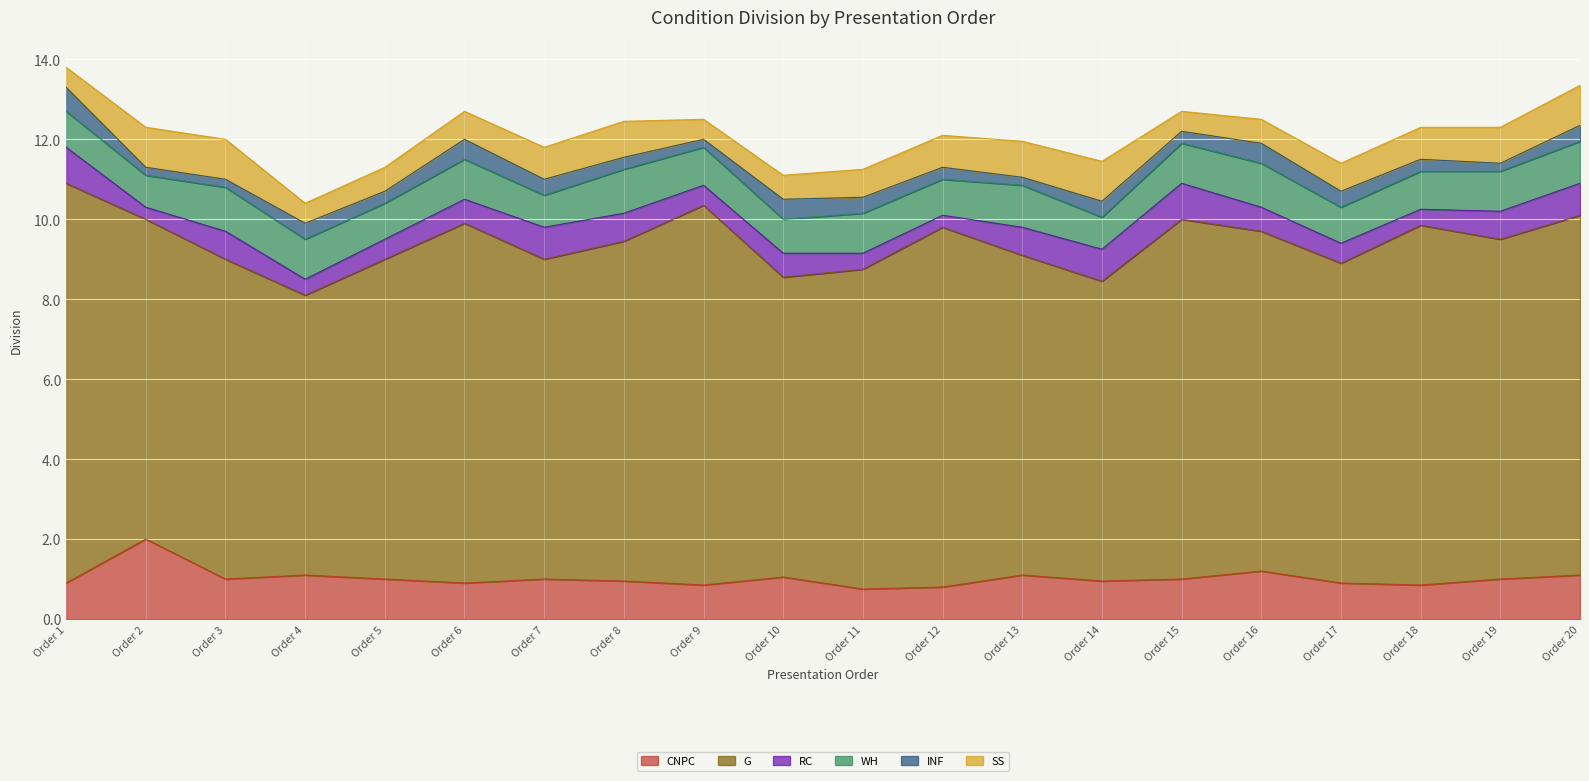

How many intersections are there between RC and SS?

2